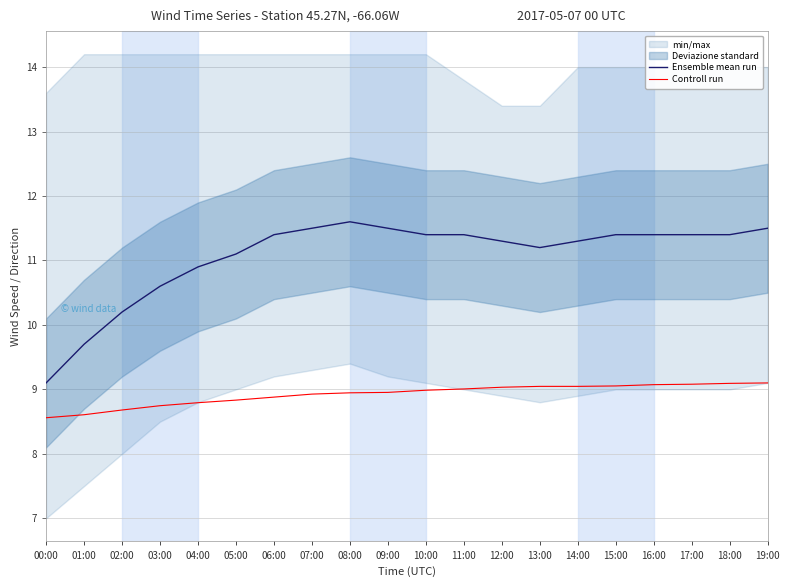

What is the label of the 8th point from the left?

07:00